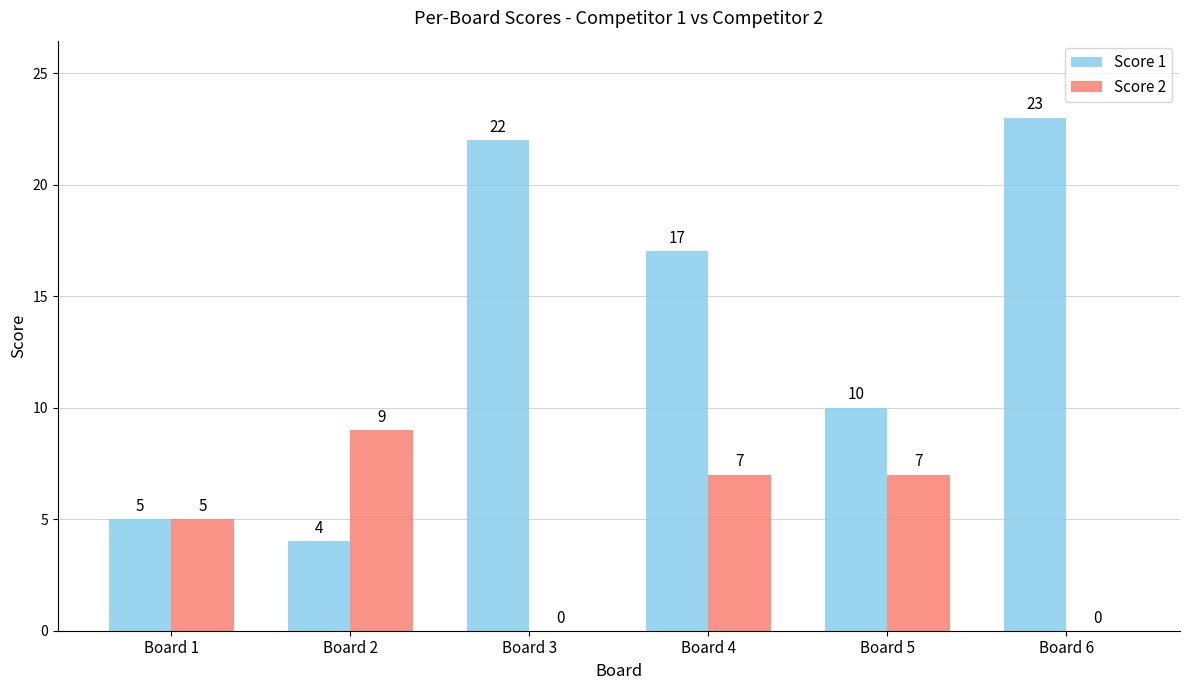

Which series changed the most between Board 1 and Board 2?

Score 2